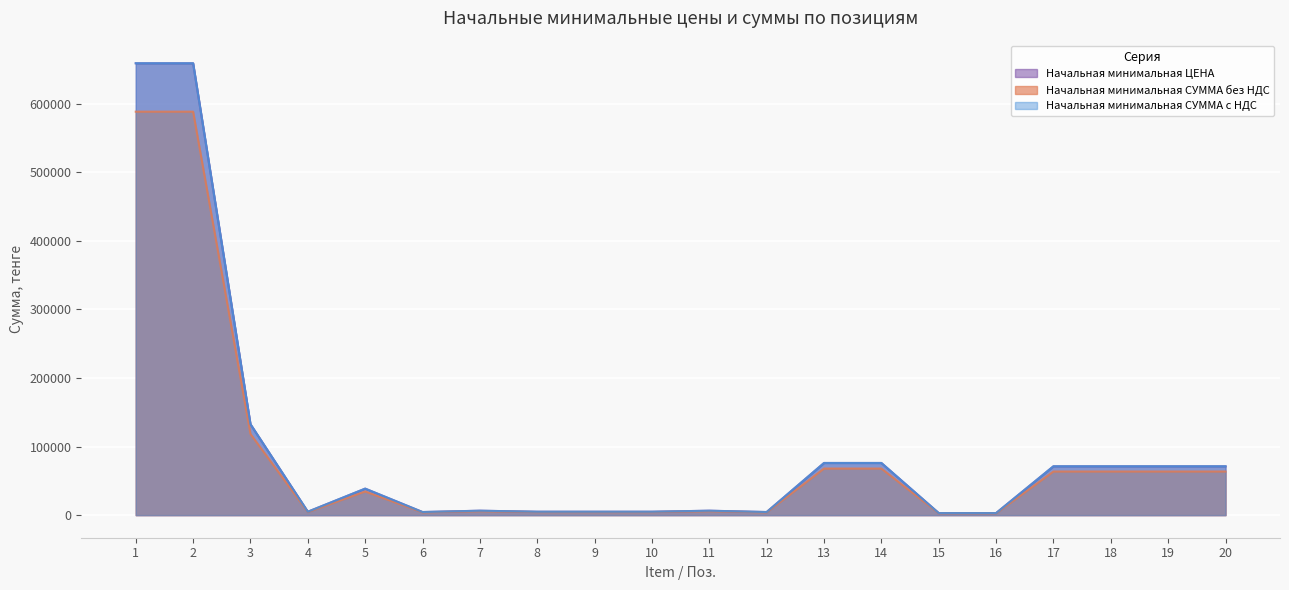

At how many categories does at least one series exceed 329745?

2